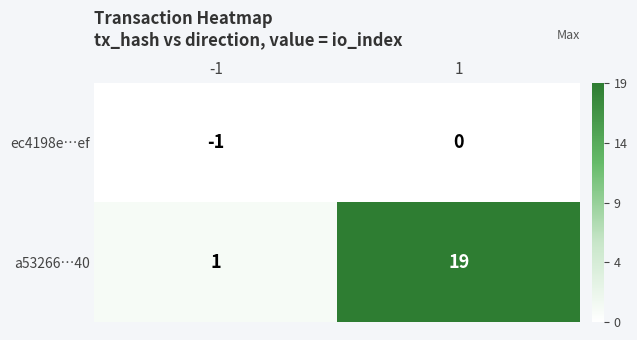

Which category has the highest value across all series?

1